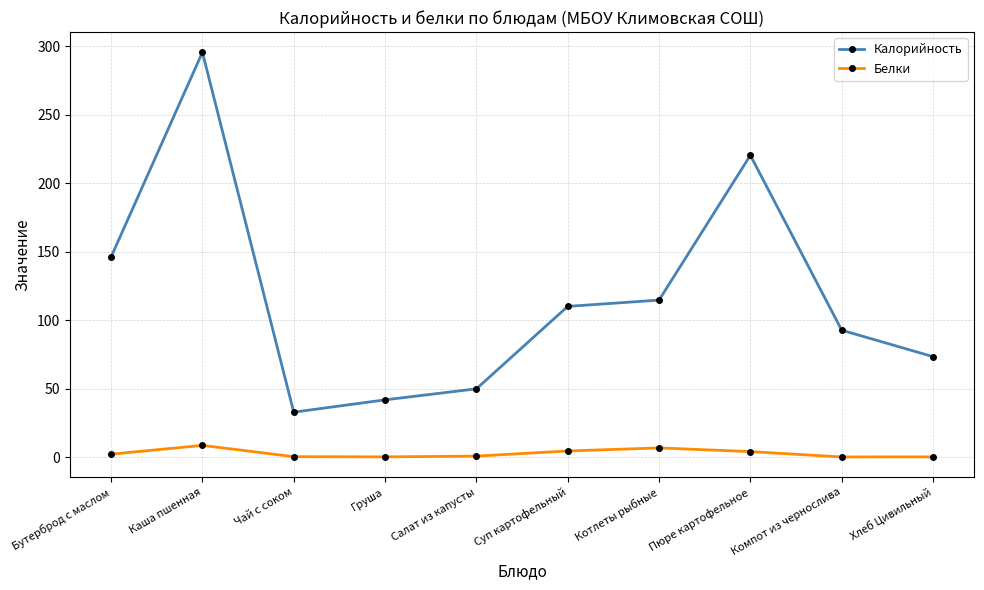

Where is the first local maximum for Калорийность?

Каша пшенная